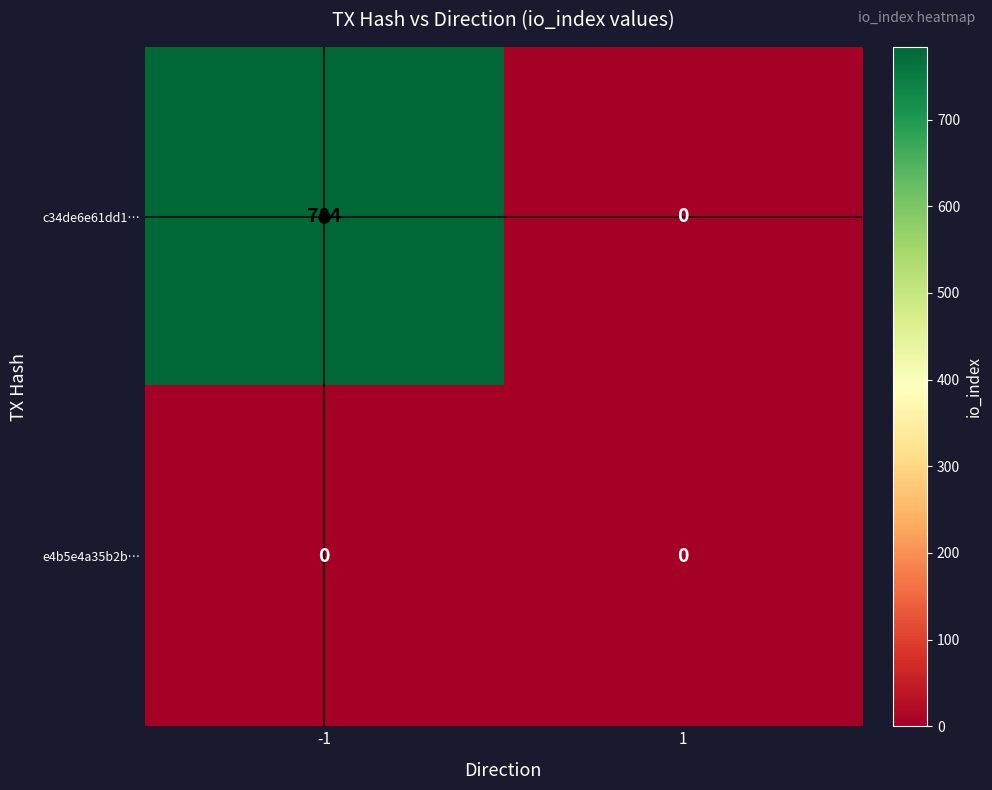

Which series has the largest range (max minus min)?

c34de6e61dd1…